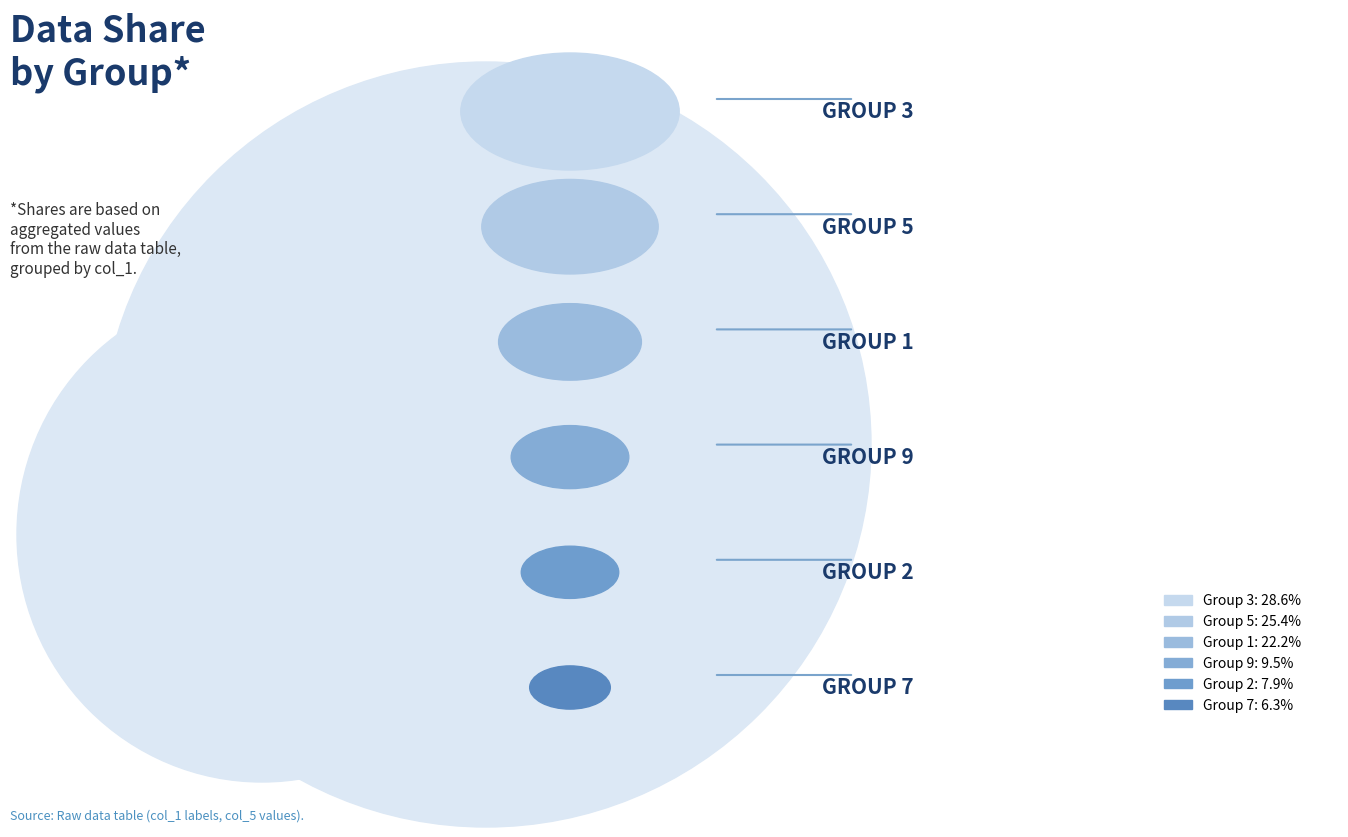

Is there any slice that represents more than half of the pie?

No